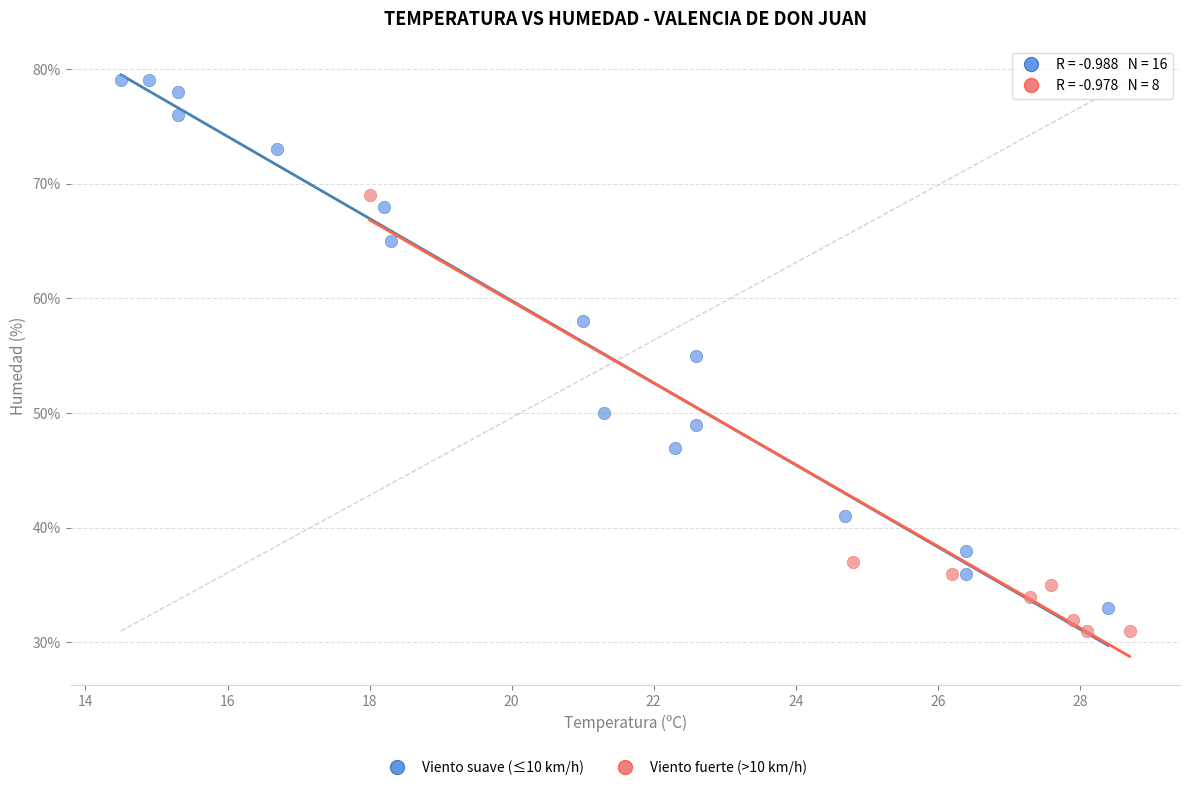

Which series reaches the minimum Y coordinate?

Viento fuerte (>10 km/h)